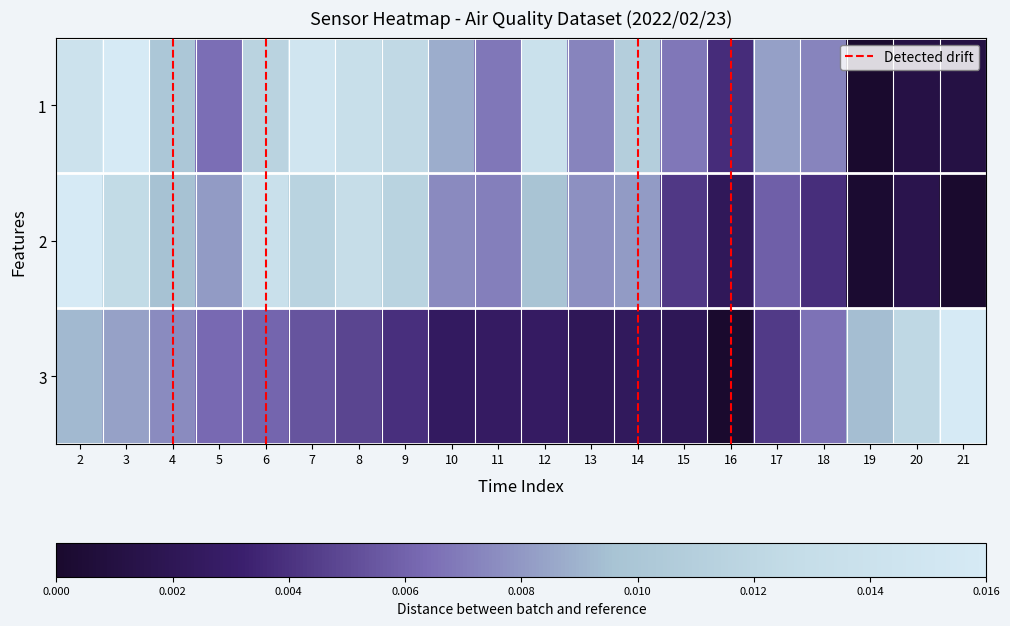

Which series has the largest total across all categories?

1